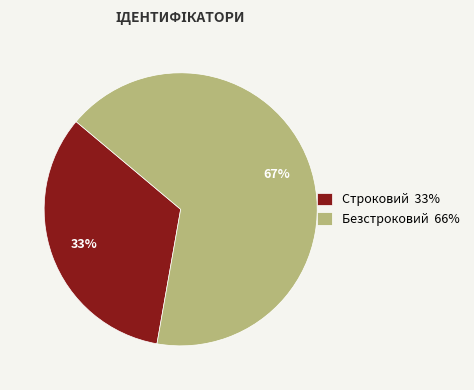

Which slice is the smallest?

Строковий